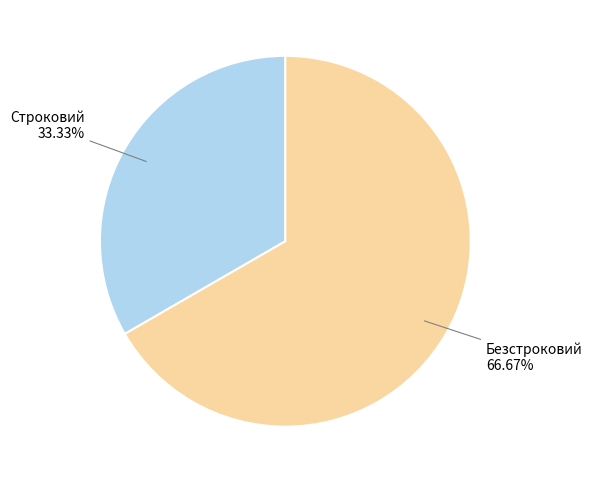

Is there a majority slice in this chart?

Yes